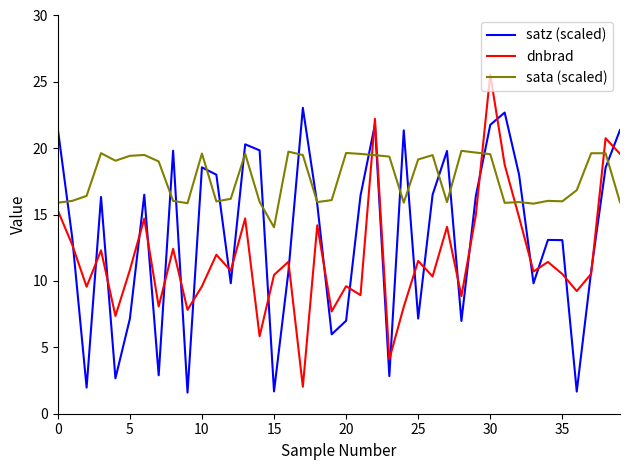

What is the difference between the maximum and minimum values in the satz (scaled) series?

21.5